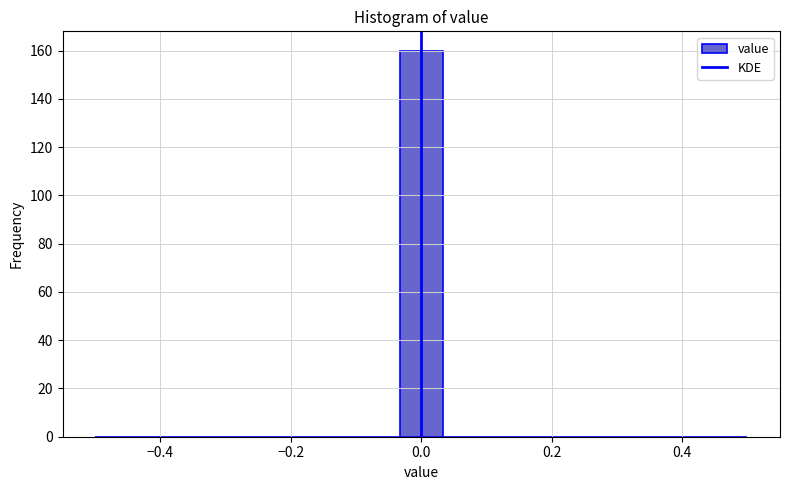

Around what value on the x-axis is the tallest bar? Give the approximate position of its centre, as read against the axis.

0.00